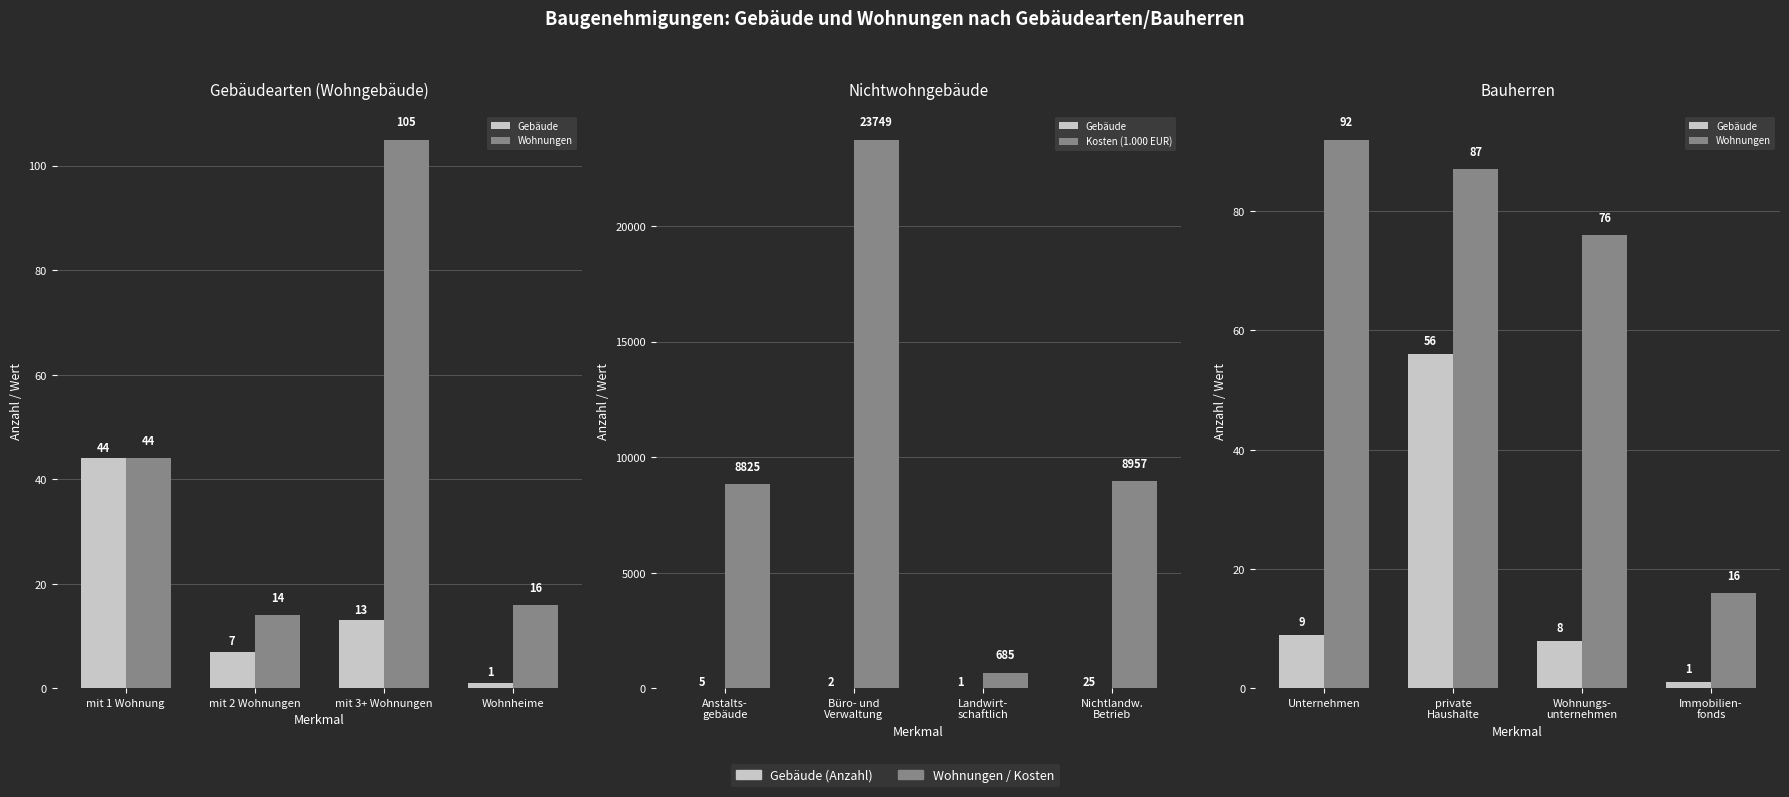

Are the bars horizontal?

No